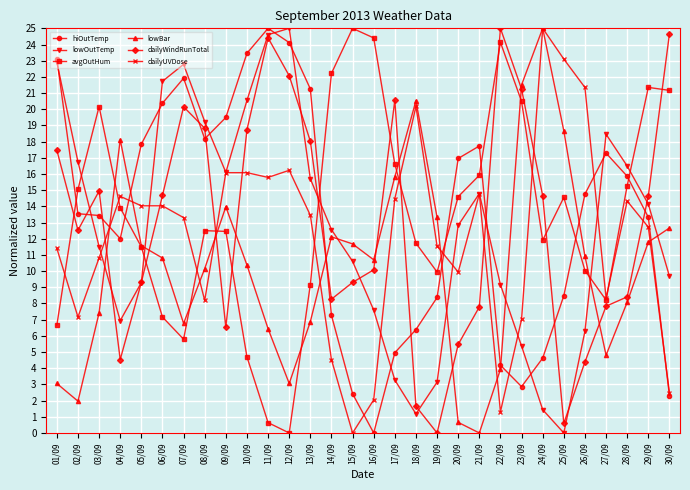

What is the label of the 2nd point from the left?

02/09